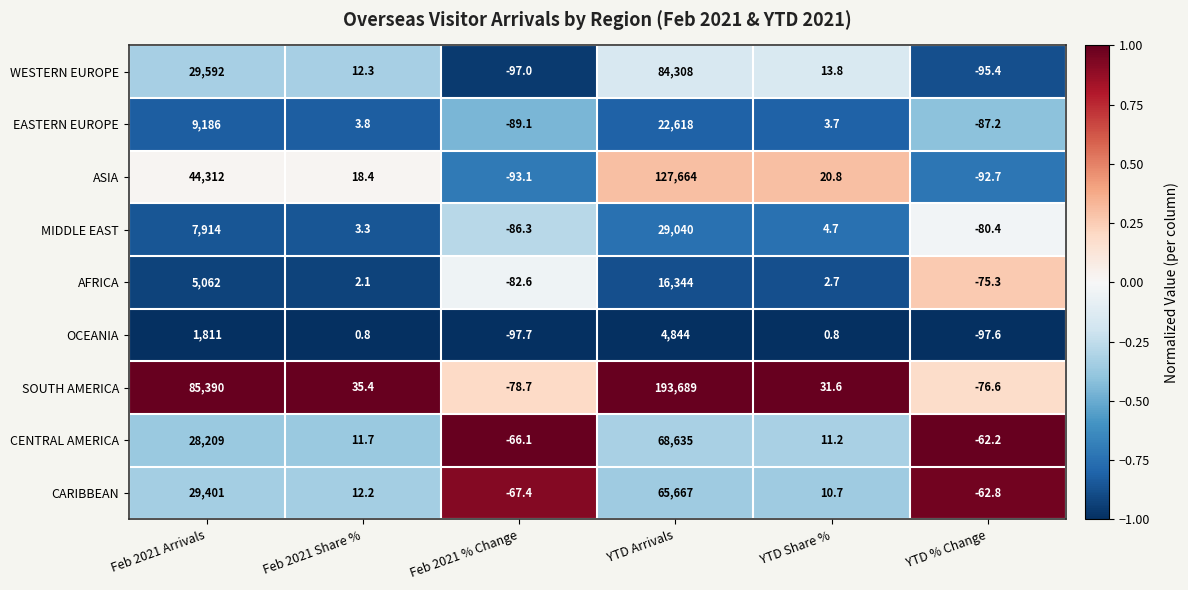

What is the minimum value shown in the chart?

-97.7